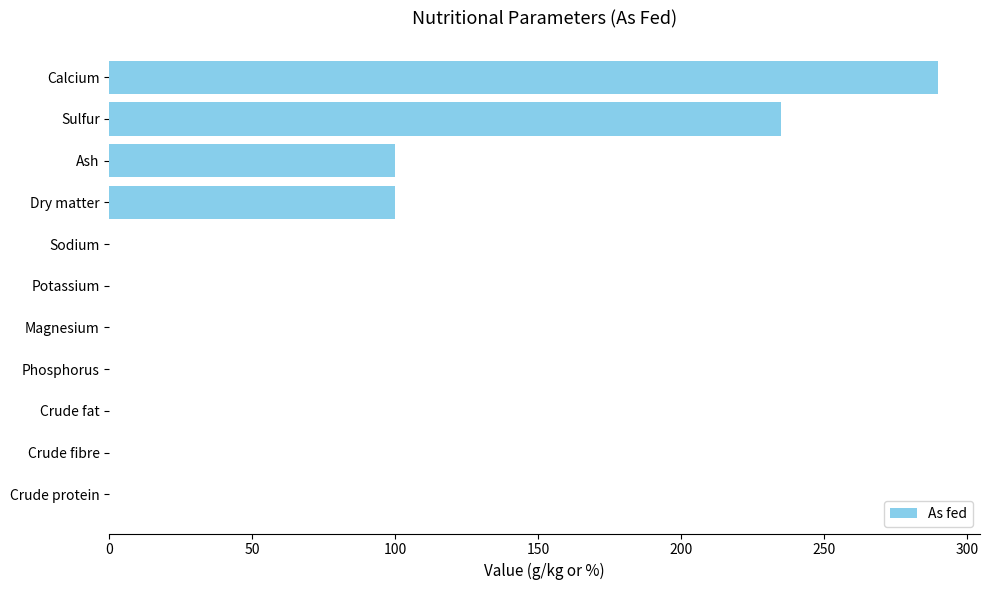

What is the change in value from Crude fibre to Sulfur?

+235.0